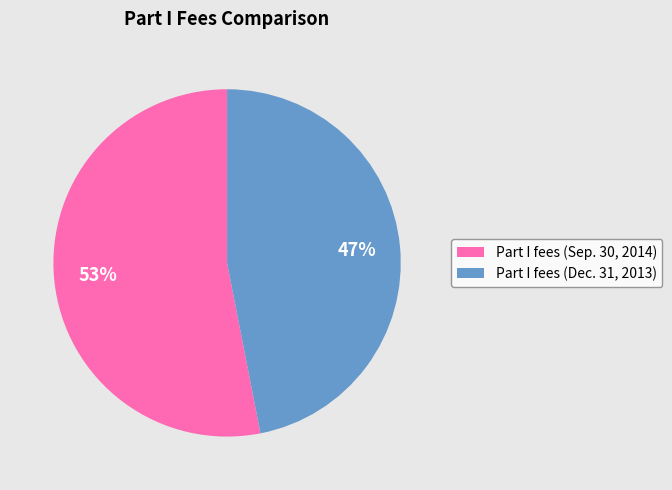

Count the number of slices in the pie.

2